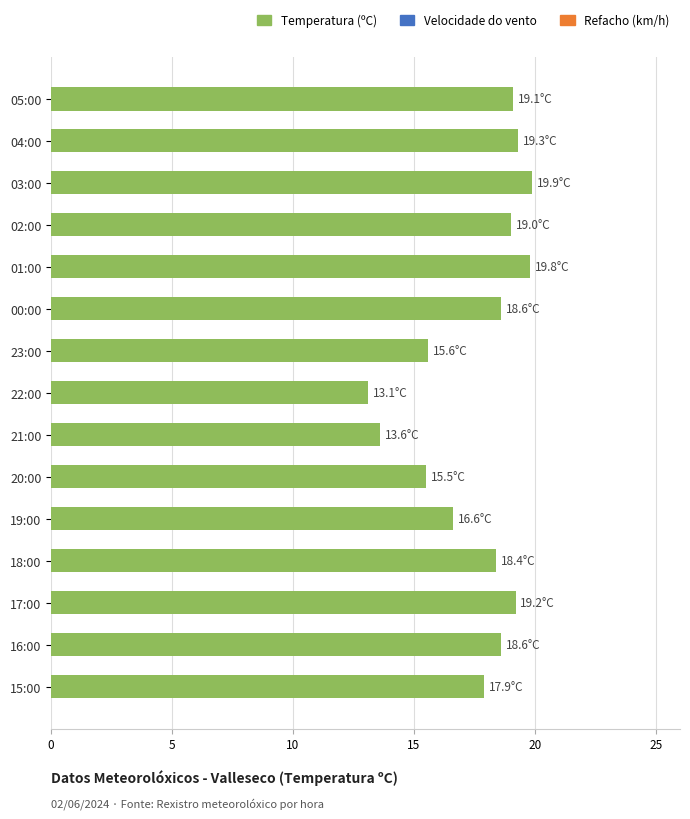

What value does the data have at 17:00?

19.2